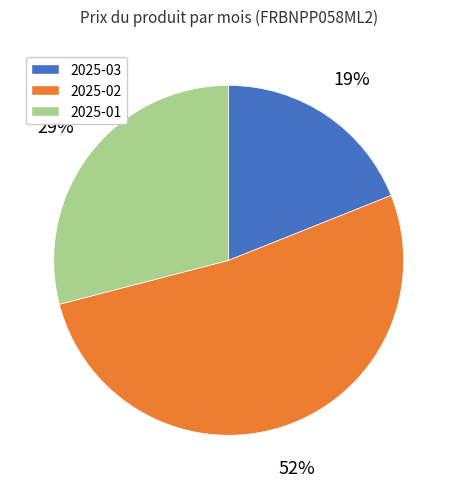

True or false: 2025-01 accounts for 29% of the total.

True